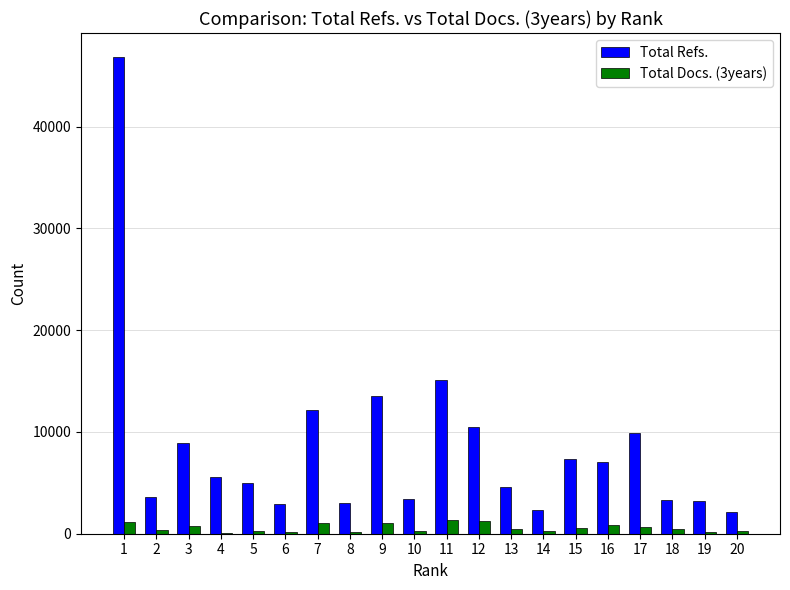

What is the greatest value displayed?

46847